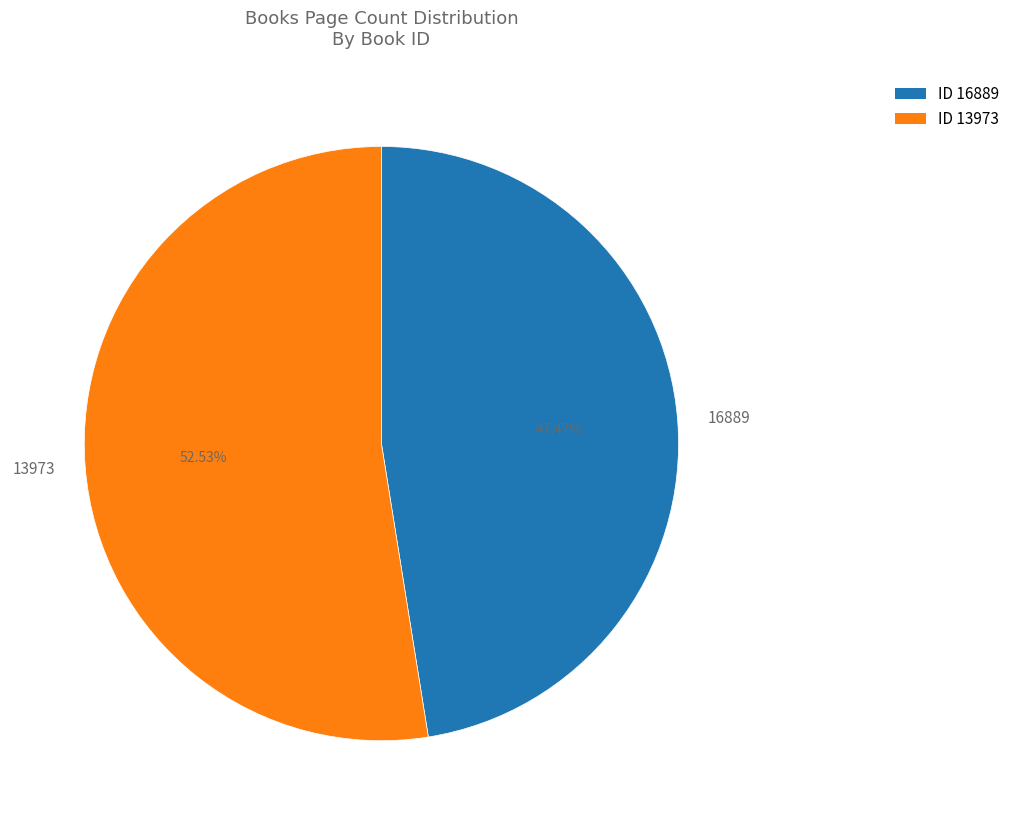

To the nearest percent, what is the difference between the 13973 and 16889 slice percentages?

5%